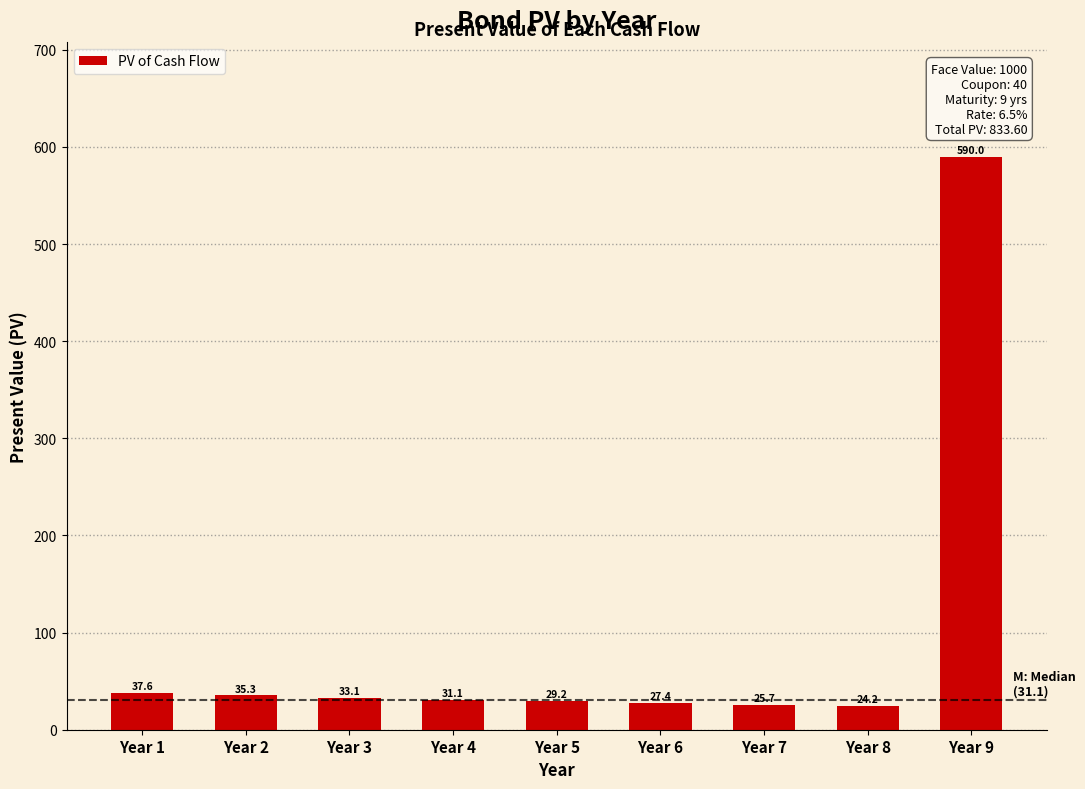

Reading left to right, what are all the values shown in this chart?

37.6	35.3	33.1	31.1	29.2	27.4	25.7	24.2	590.0